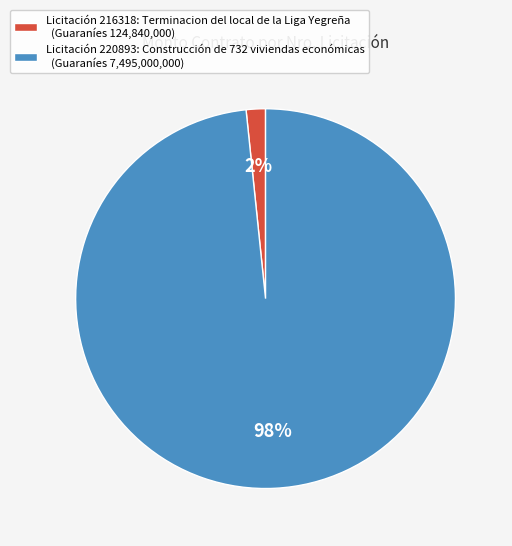

To the nearest percent, what percentage of the pie is Licitación 216318: Terminacion del local de la Liga Yegreña (Guaraníes 124,840,000)?

2%